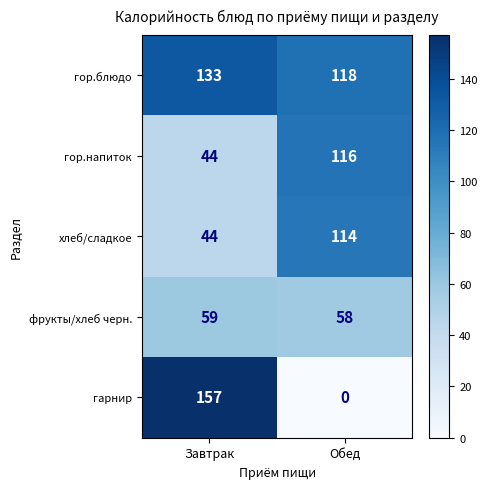

What is the spread (max minus min) of values at Завтрак?

113